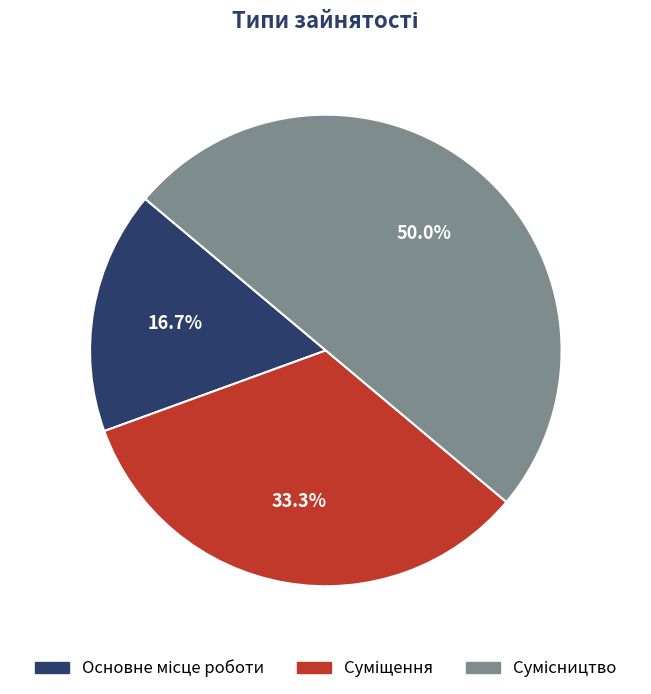

To the nearest percent, what percentage of the pie is Основне місце роботи?

17%